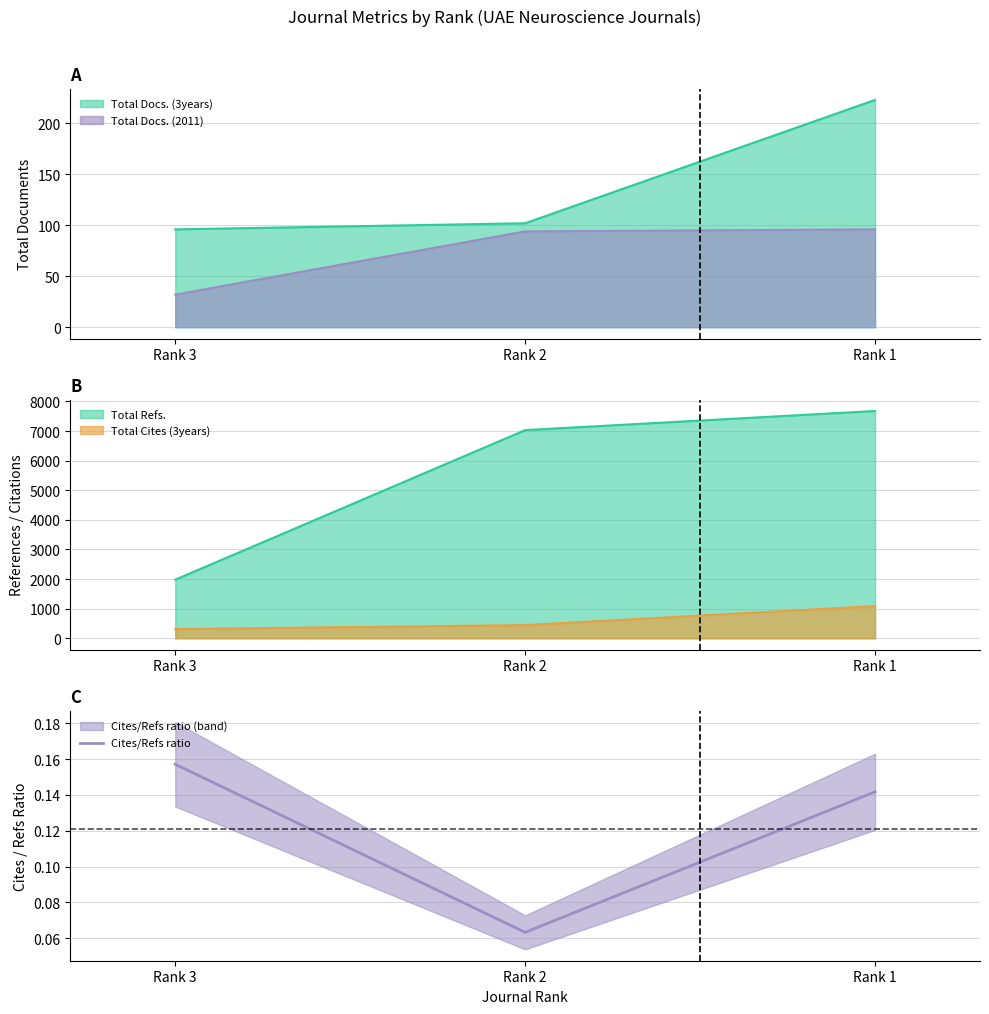

What is the minimum value shown in the chart?

0.1